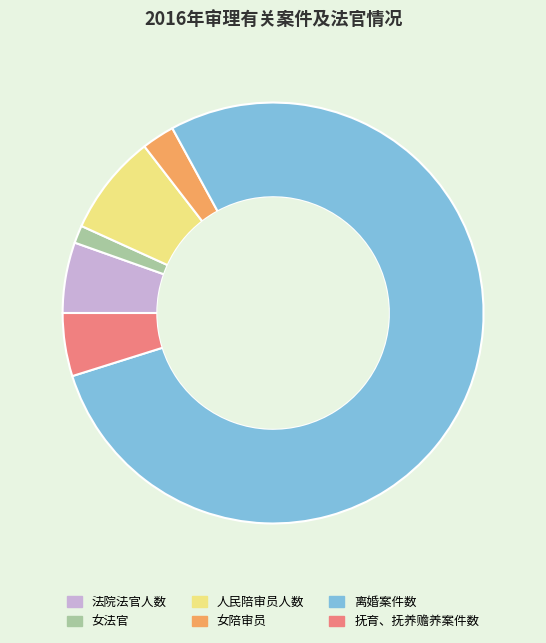

Which category has the biggest portion of the pie?

离婚案件数